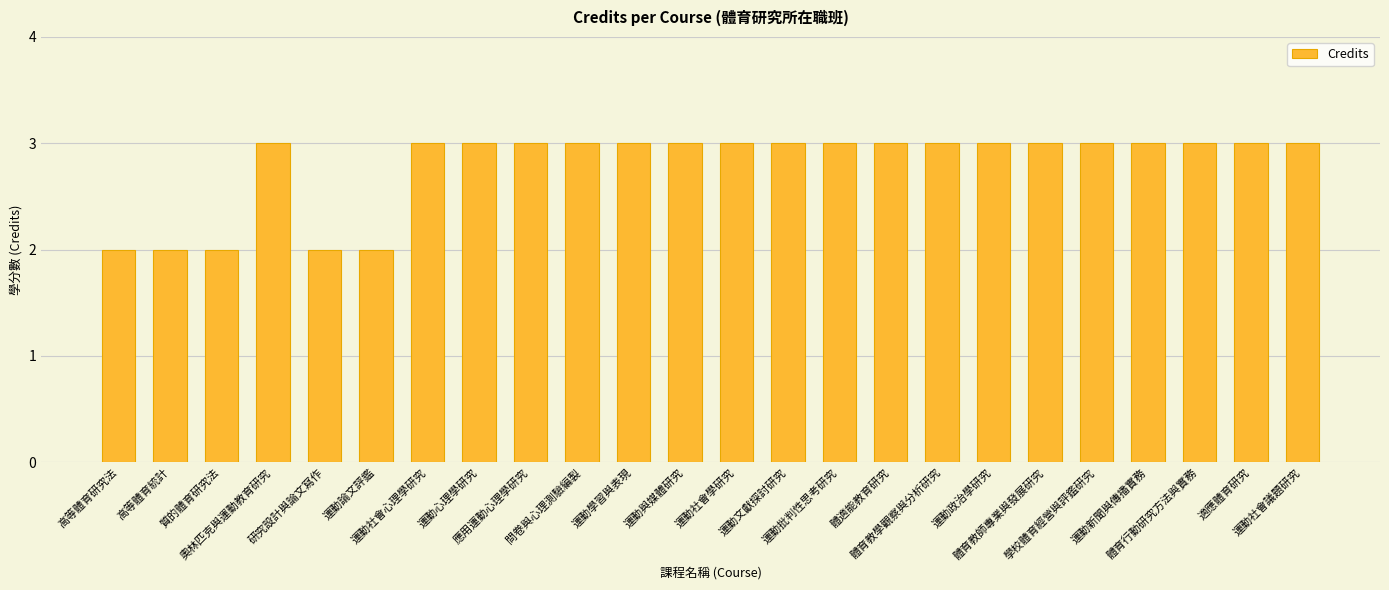

Does the chart contain stacked bars?

No